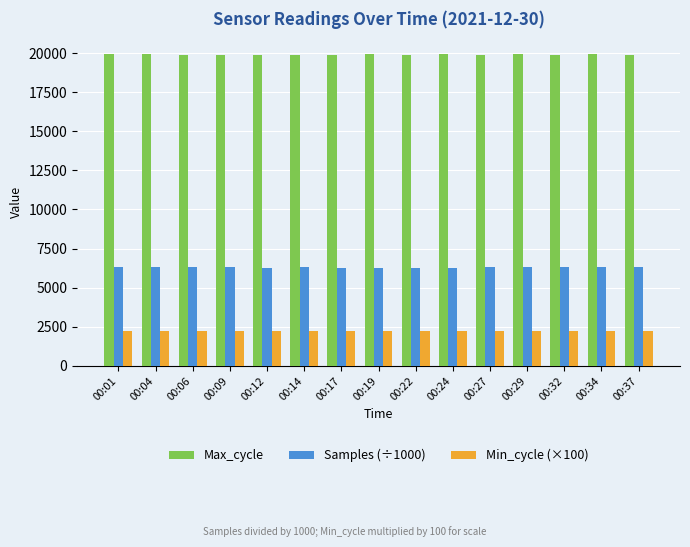

List the series in order of their peak value, lowest first.

Min_cycle (×100), Samples (÷1000), Max_cycle